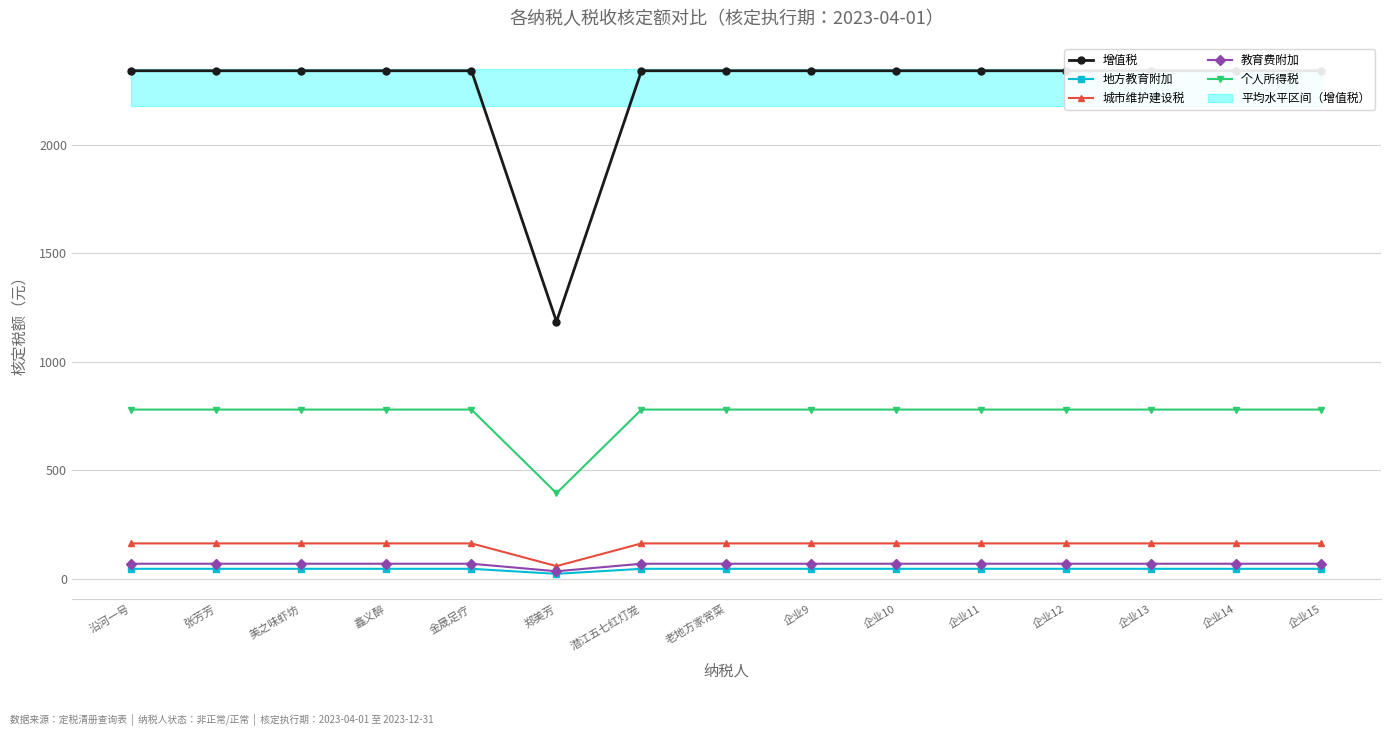

Rank the categories by 教育费附加 value from highest to lowest.

沿河一号, 张芳芳, 美之味虾坊, 鑫义醉, 金晟足疗, 潜江五七红灯笼, 老地方家常菜, 企业9, 企业10, 企业11, 企业12, 企业13, 企业14, 企业15, 郑美芳